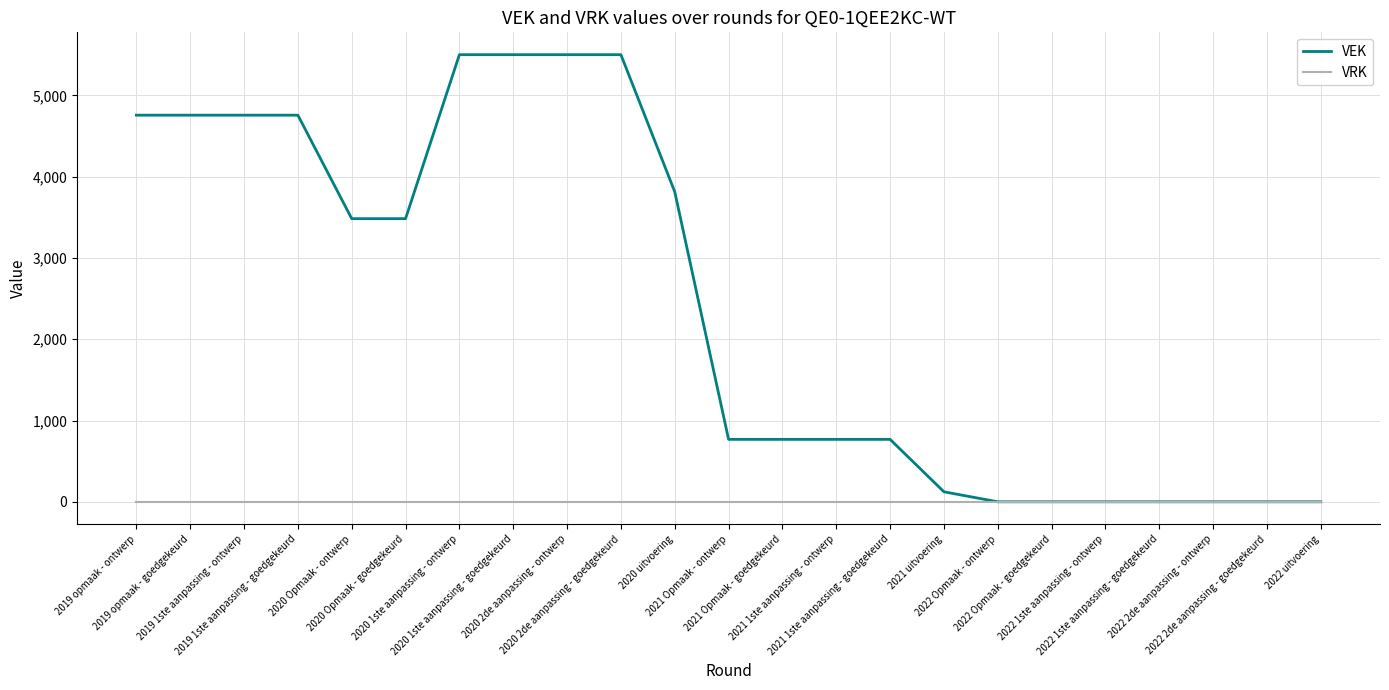

What is the maximum value shown in the chart?

5500